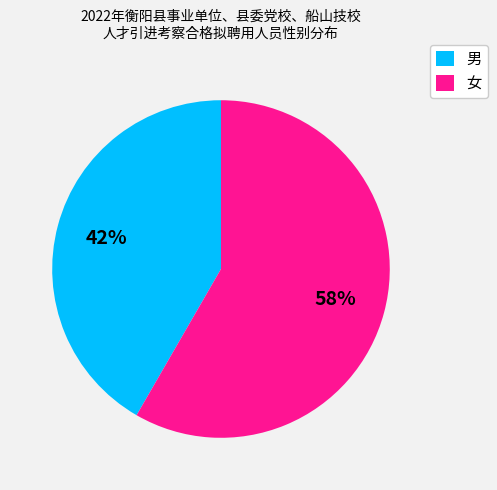

To the nearest percent, what percentage of the pie is 男?

42%